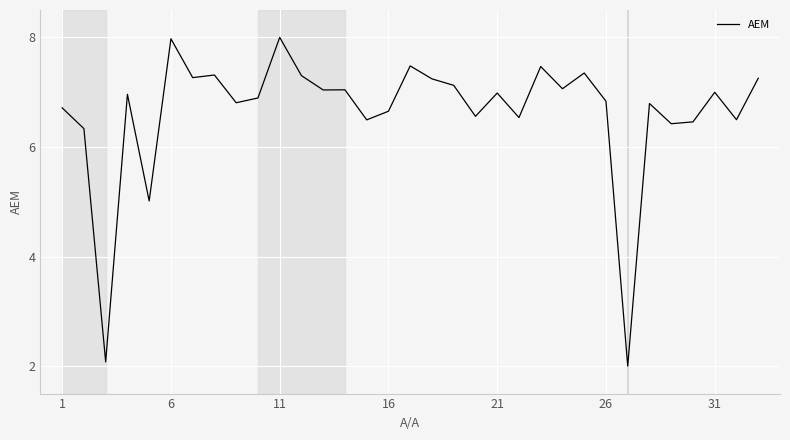

True or false: there are more than 0 points higher than both neighbors.

True